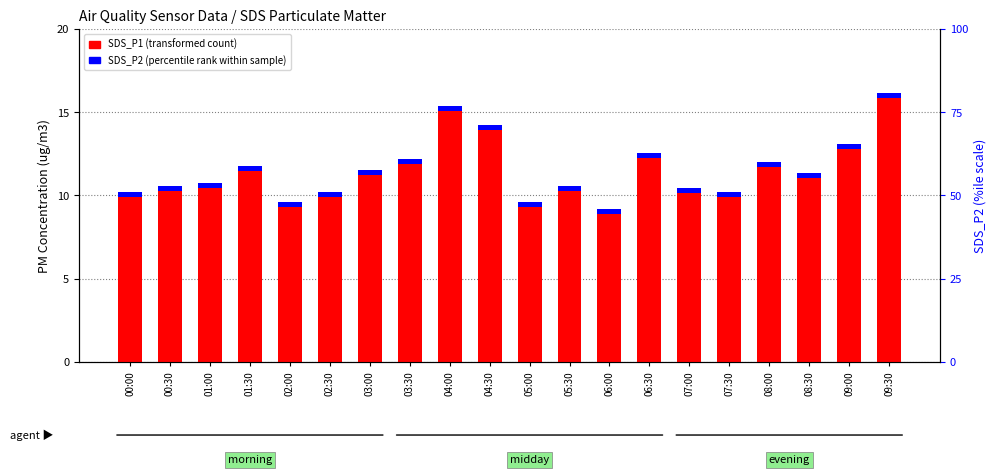

Between 07:30 and 02:00, which is larger?

07:30